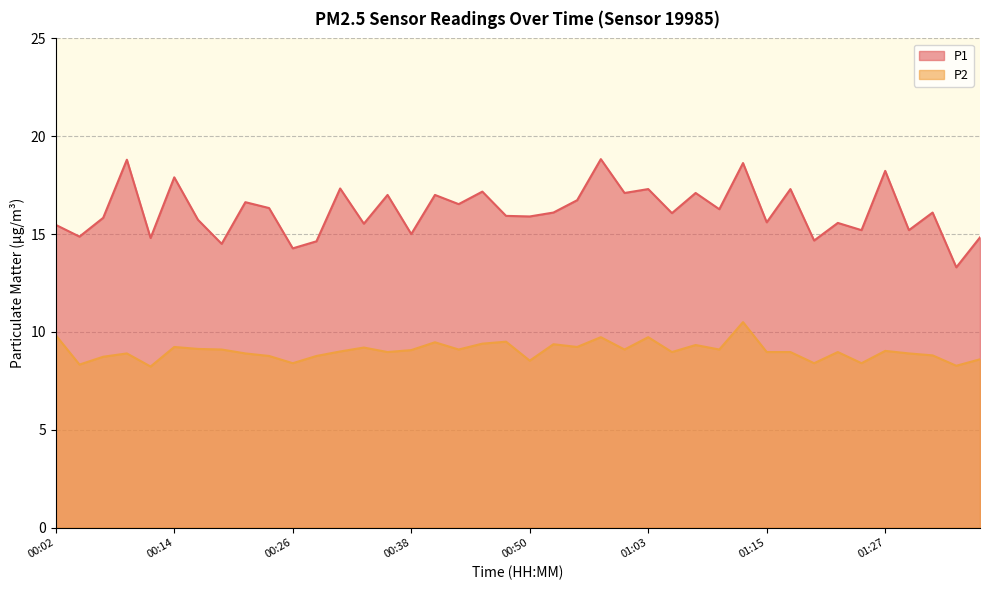

How many lines are shown in the chart?

2